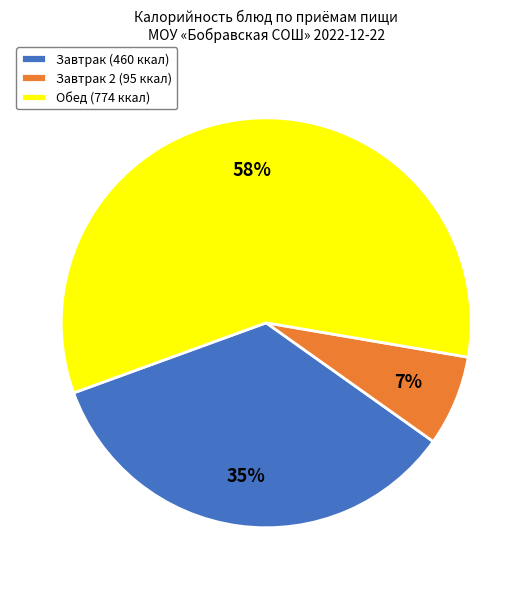

To the nearest percent, what is the combined percentage of Обед (774 ккал) and Завтрак 2 (95 ккал)?

65%